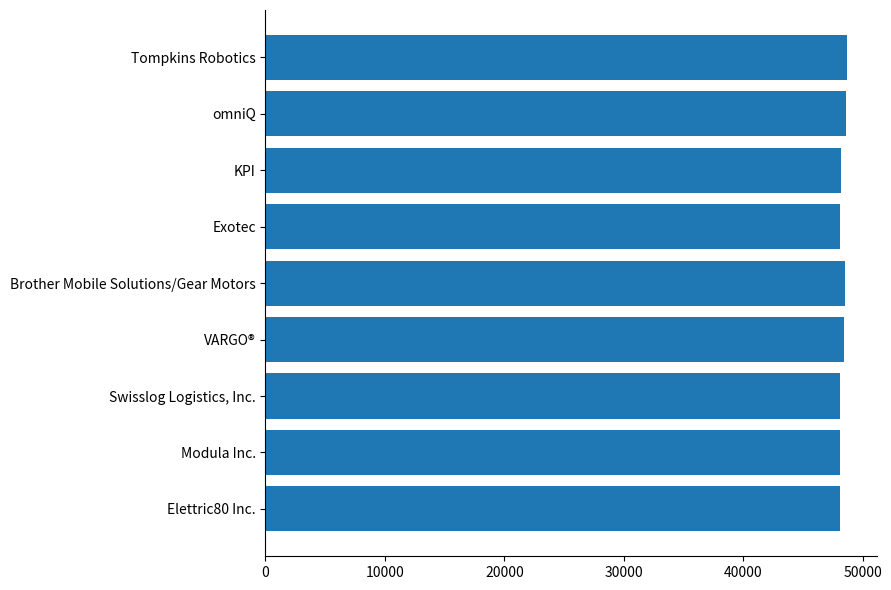

Approximately how many times larger is the value at Exotec compared to Elettric80 Inc.?

1.0